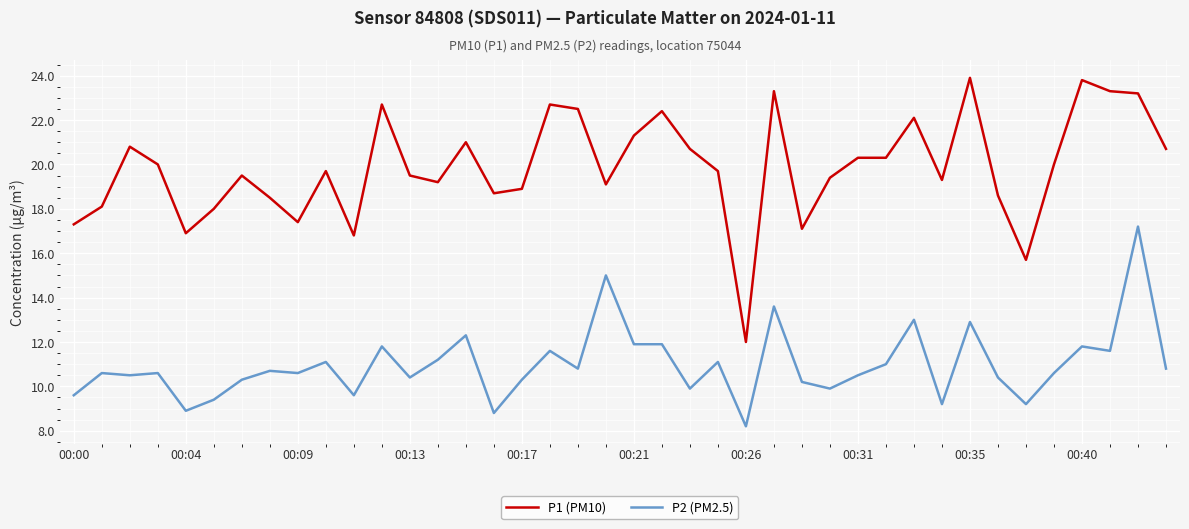

True or false: P2 (PM2.5) and P1 (PM10) cross at least once.

False